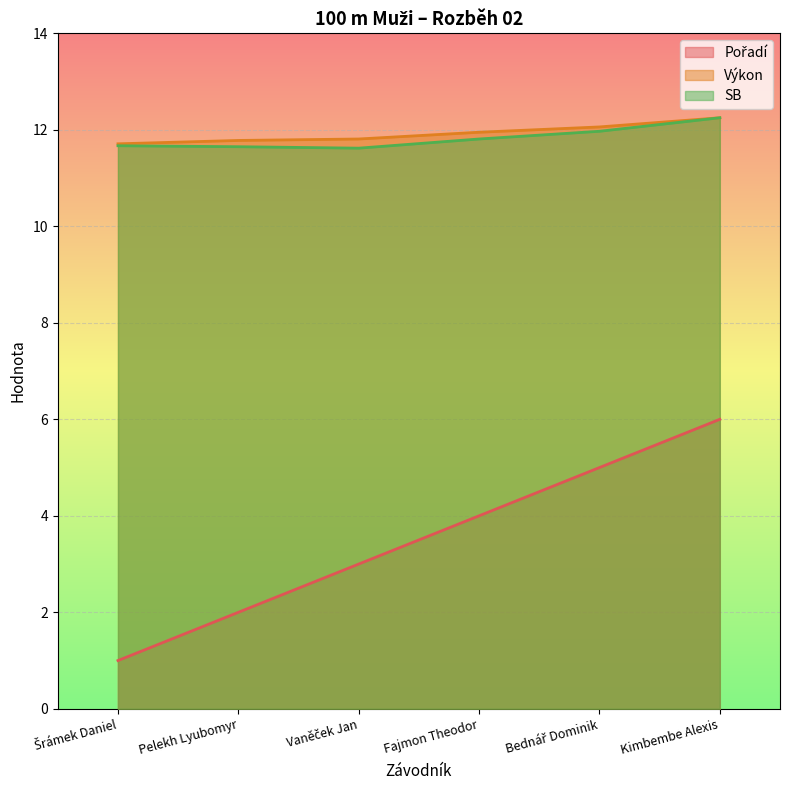

True or false: Výkon and SB cross at least once.

False